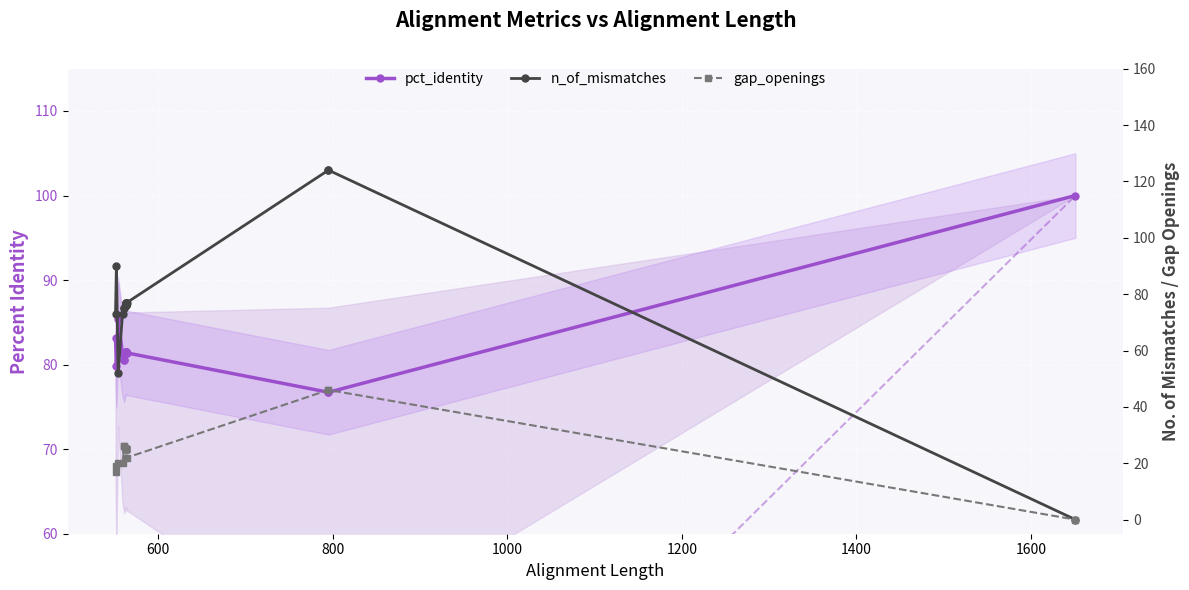

How many lines are shown in the chart?

3